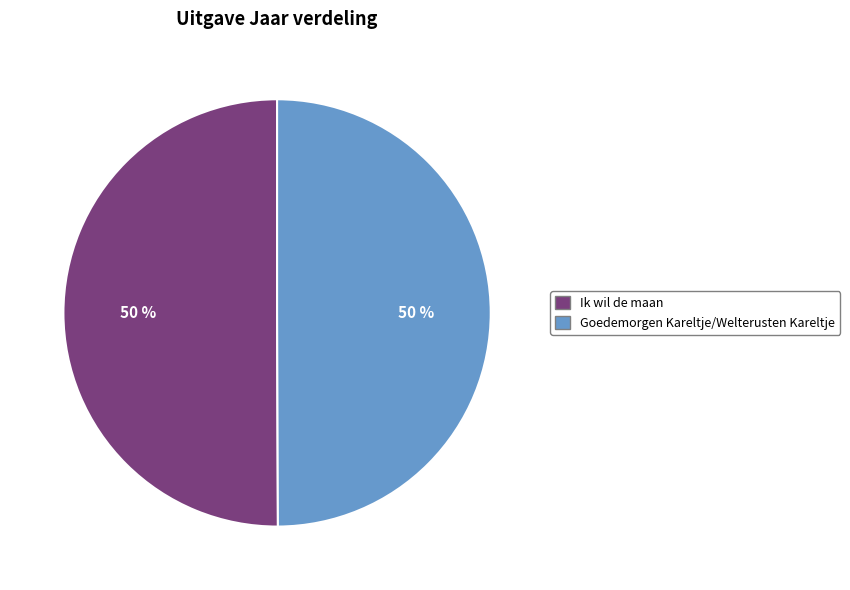

Approximately how many times larger is the value at Goedemorgen Kareltje/Welterusten Kareltje compared to Ik wil de maan?

1.0